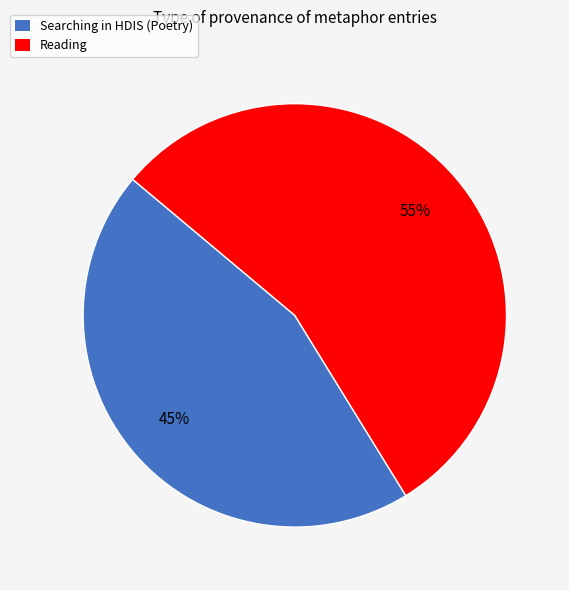

Do Reading and Searching in HDIS (Poetry) together represent more than half of the pie?

Yes